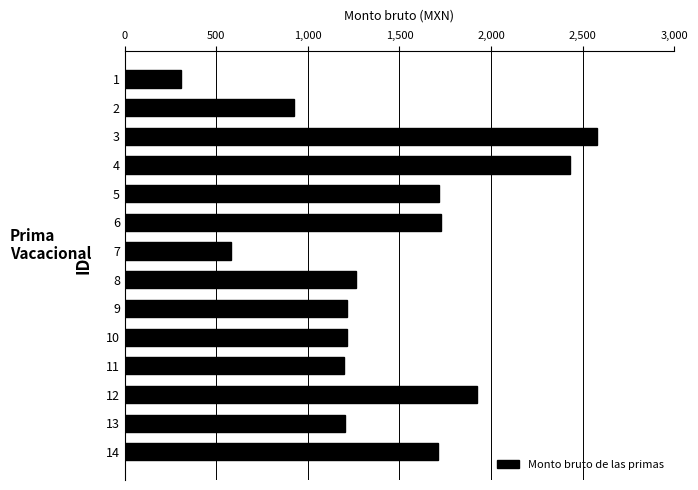

Is it true that the value at 1 is 68.6?

False